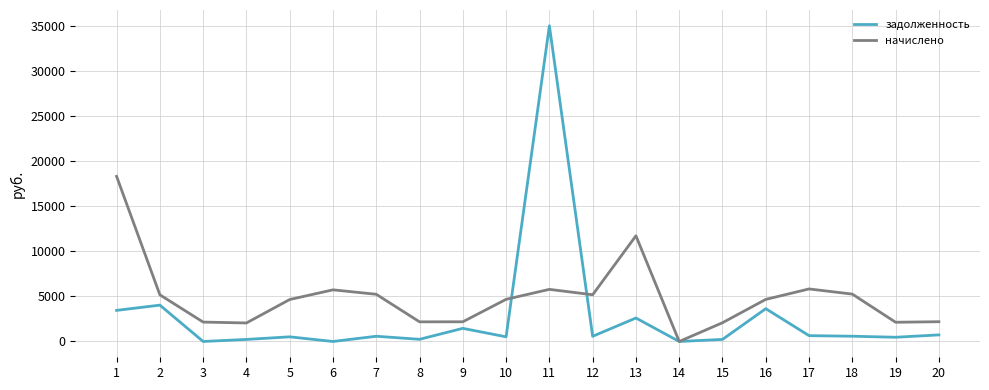

The value of начислено at 4 is 875.4. True or false?

False